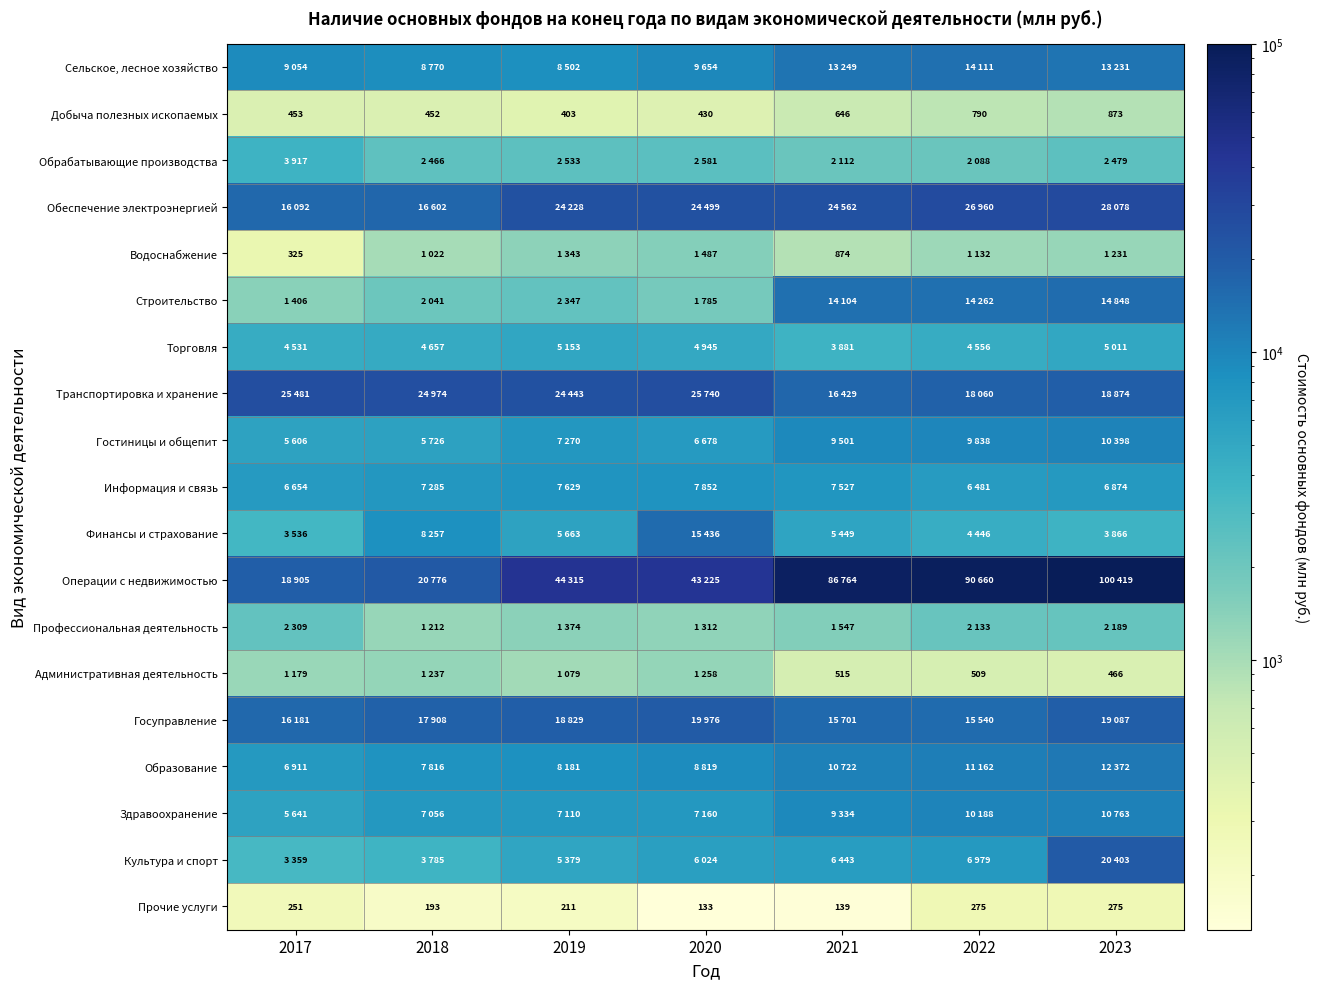

Read the Добыча полезных ископаемых value at 2021.

646